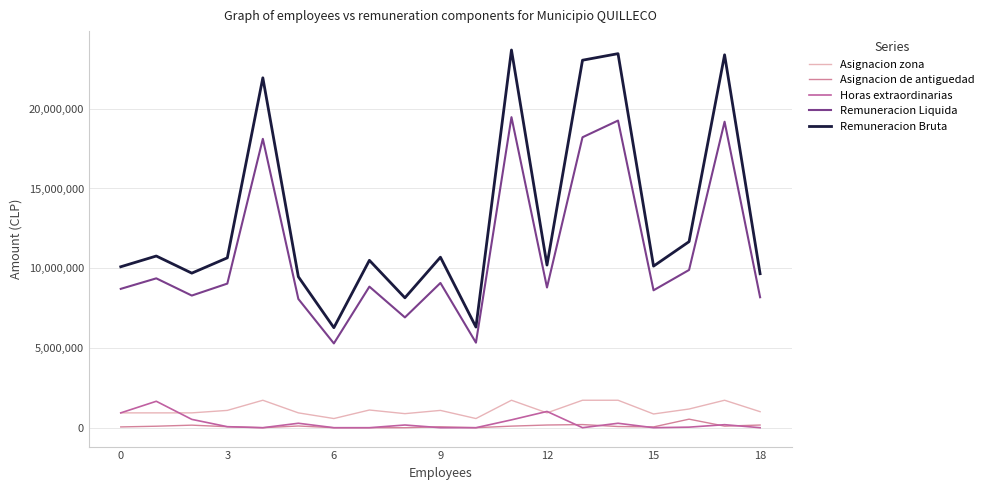

True or false: Asignacion de antiguedad and Asignacion zona intersect in this chart.

False